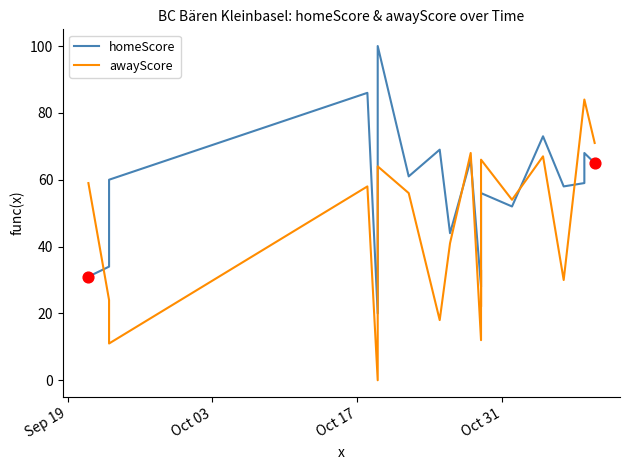

Which series has the largest total across all categories?

homeScore